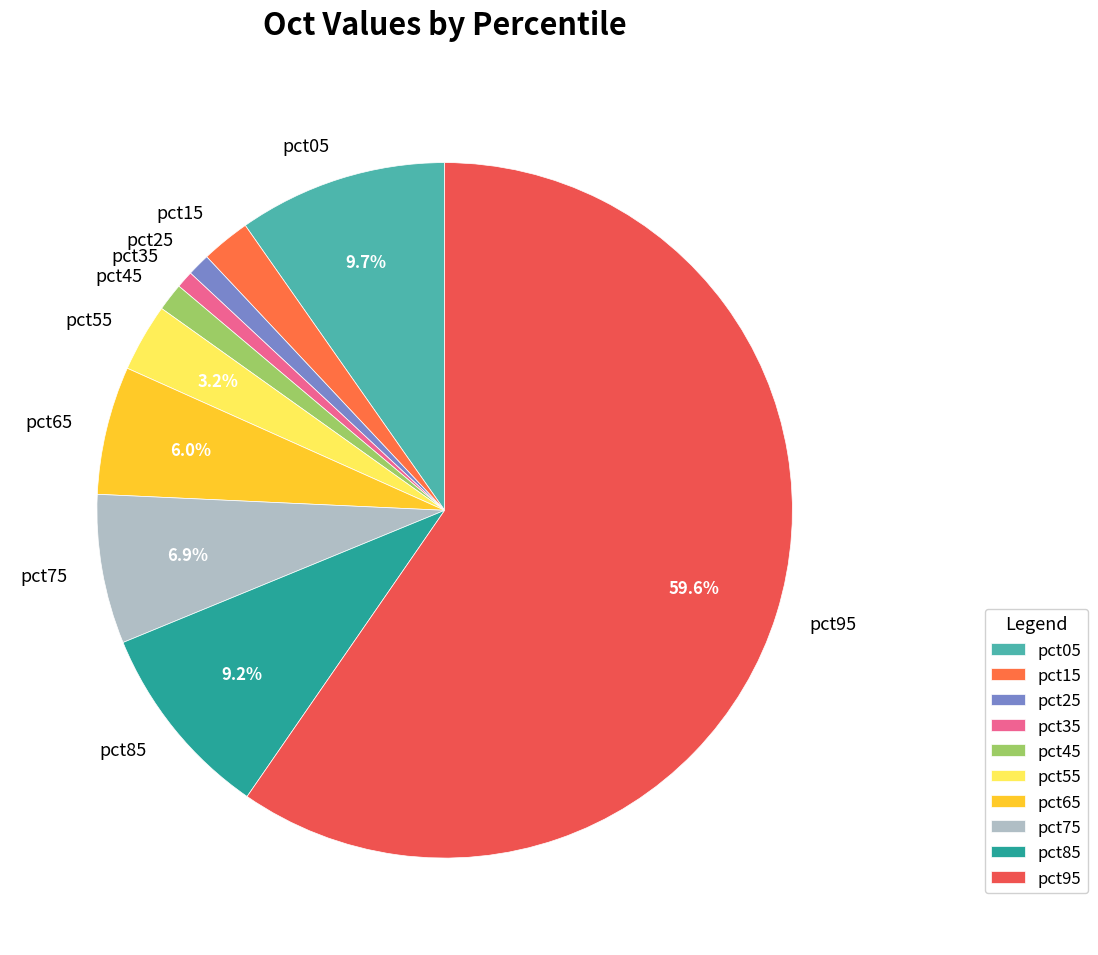

How many slices are in this pie chart?

10